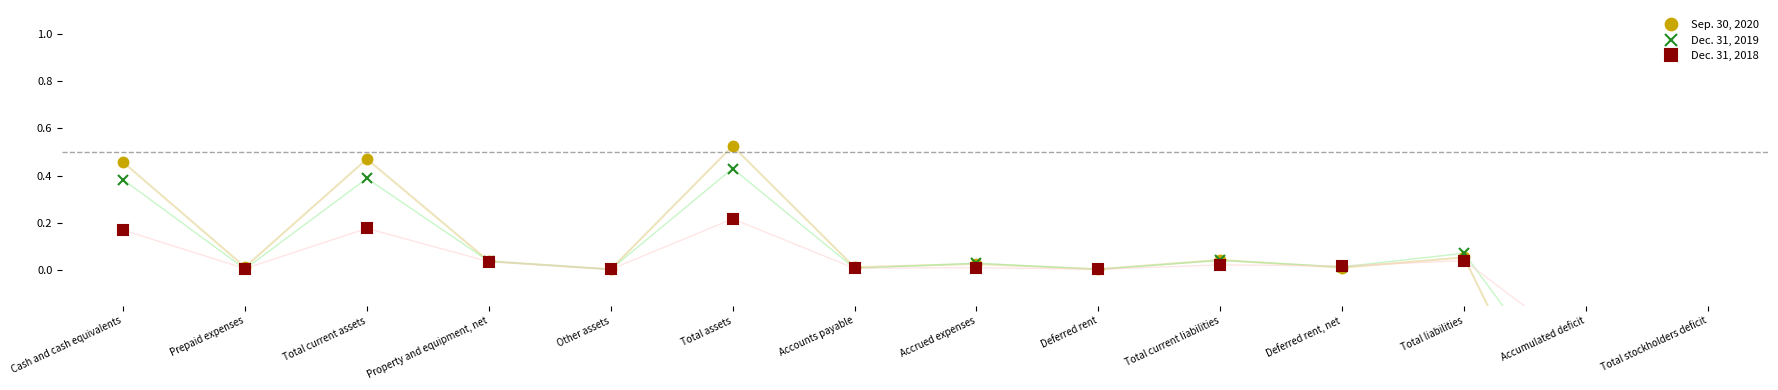

Is the value of Dec. 31, 2018 at Deferred rent greater than the value of Sep. 30, 2020 at Total stockholders deficit?

Yes